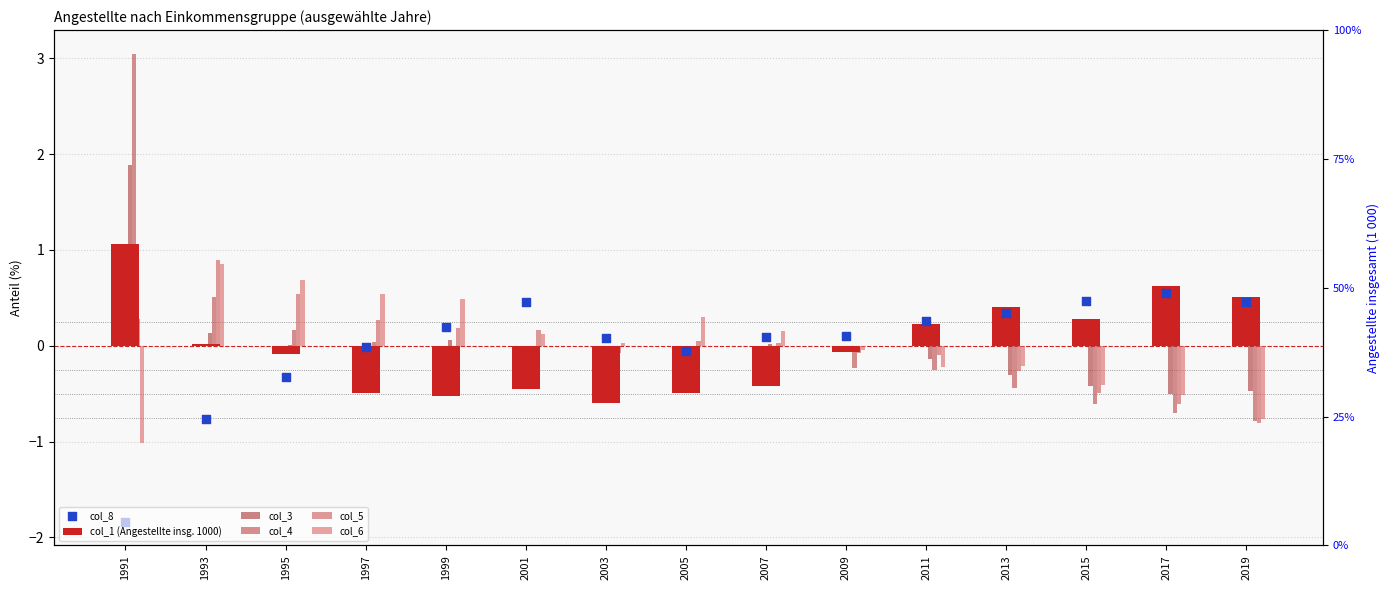

Is the value of col_6 at 2015 greater than the value of col_3 at 1995?

No